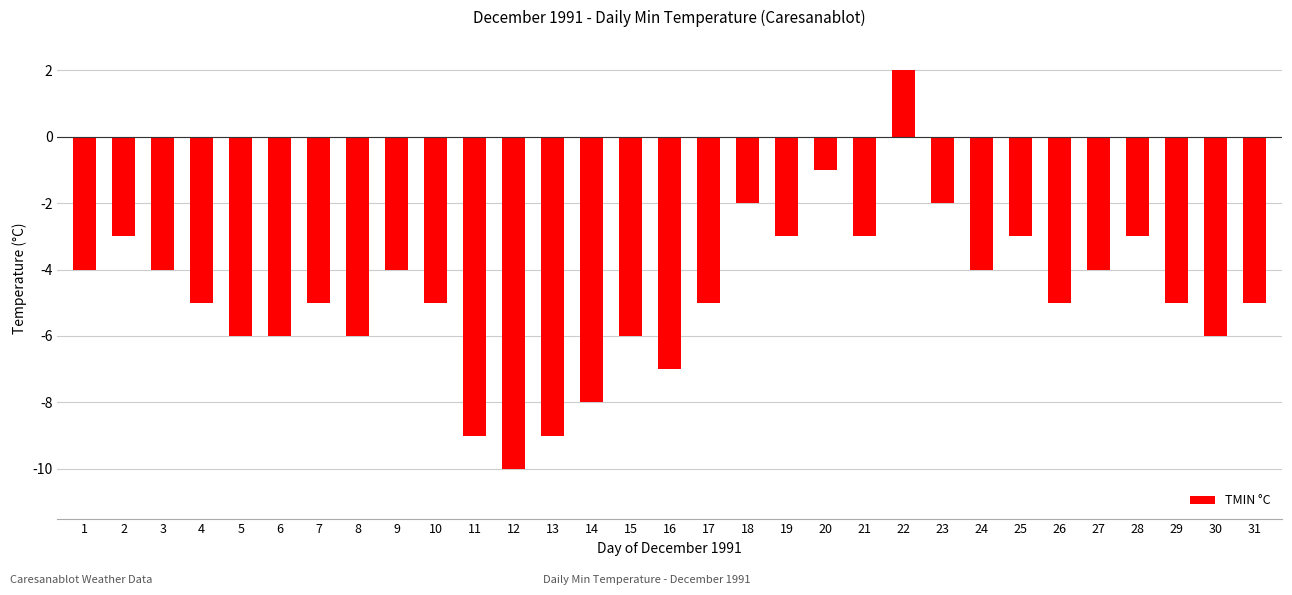

At which label is the value closest to -4?

1